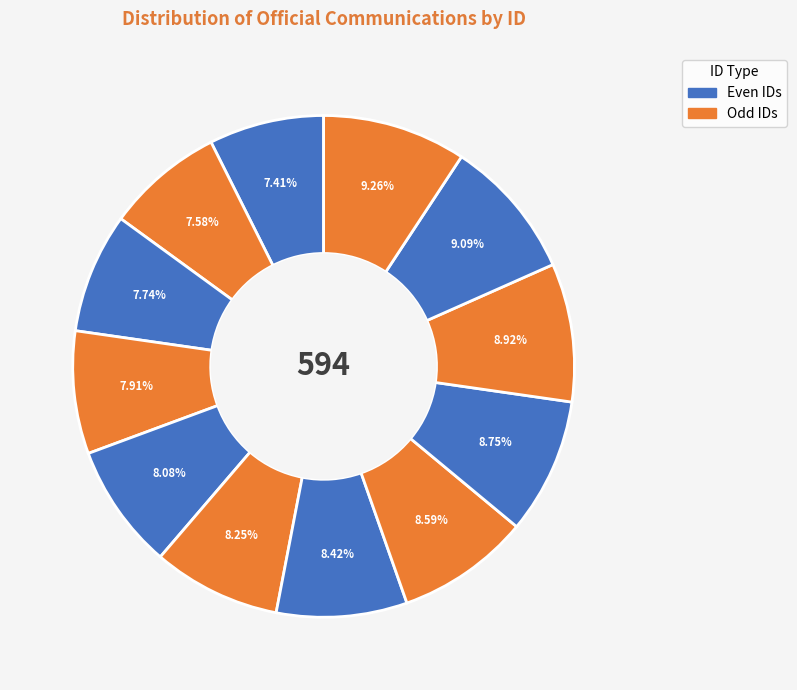

Does any single category account for the majority?

No